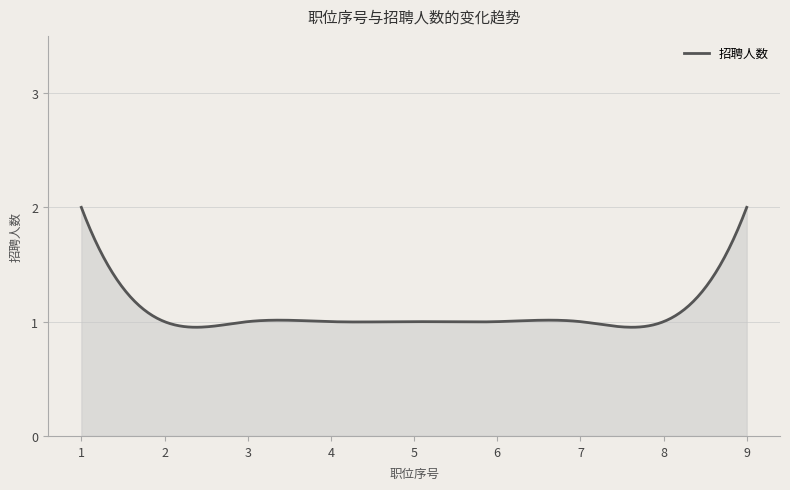

What is the greatest value displayed?

2.0